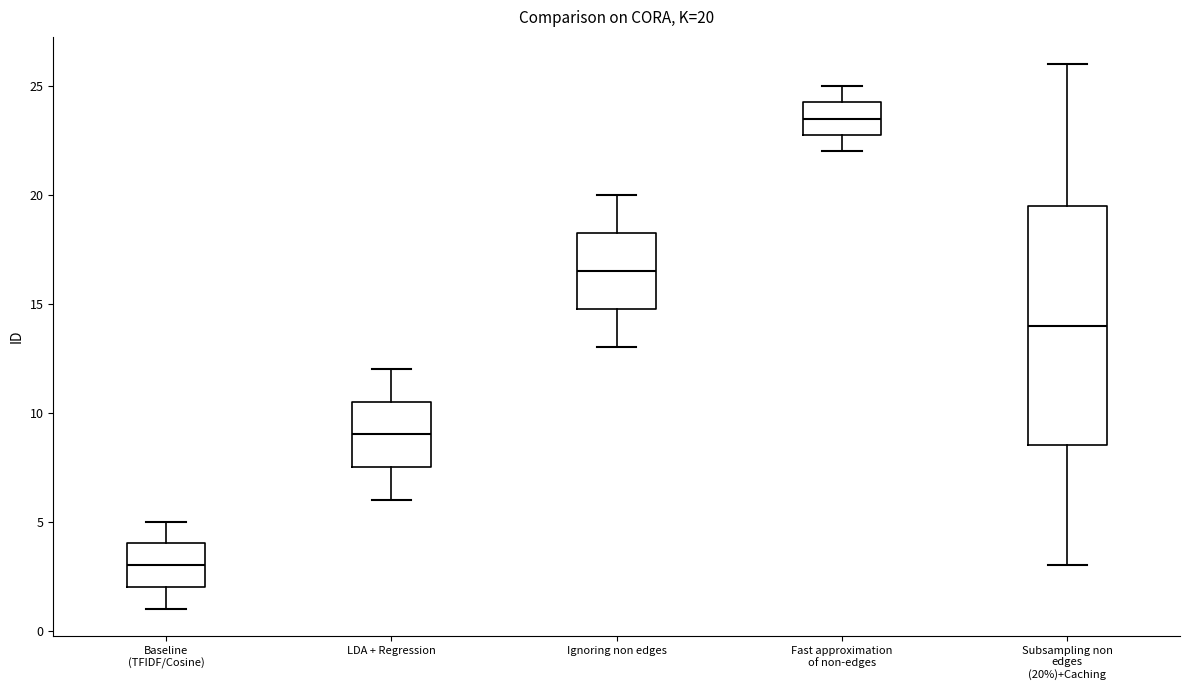

Comparing the boxes themselves (not the whiskers), which one is the tallest?

Subsampling non edges (20%)+Caching